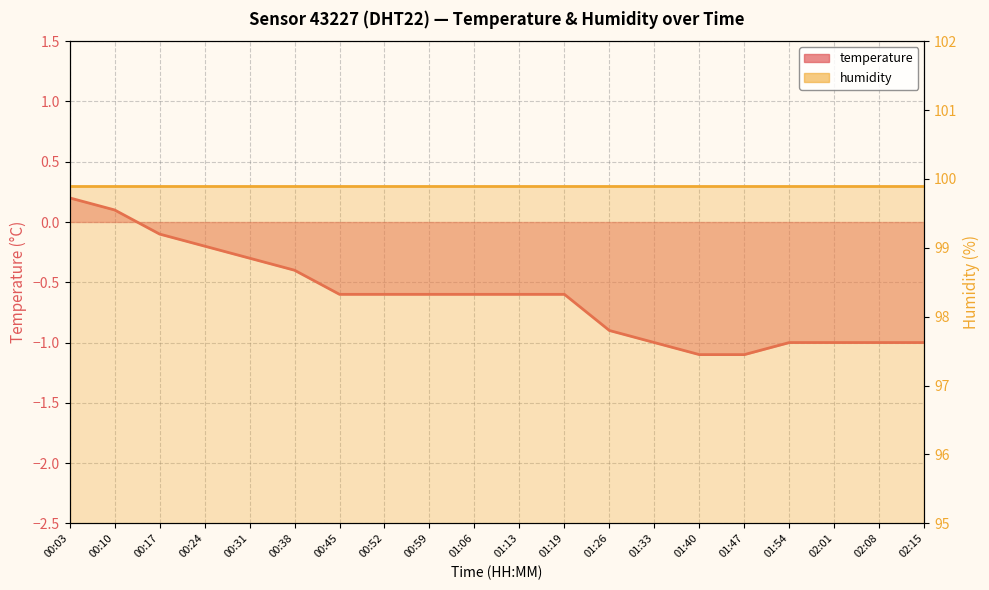

Does the chart display data point markers on the line(s)?

No